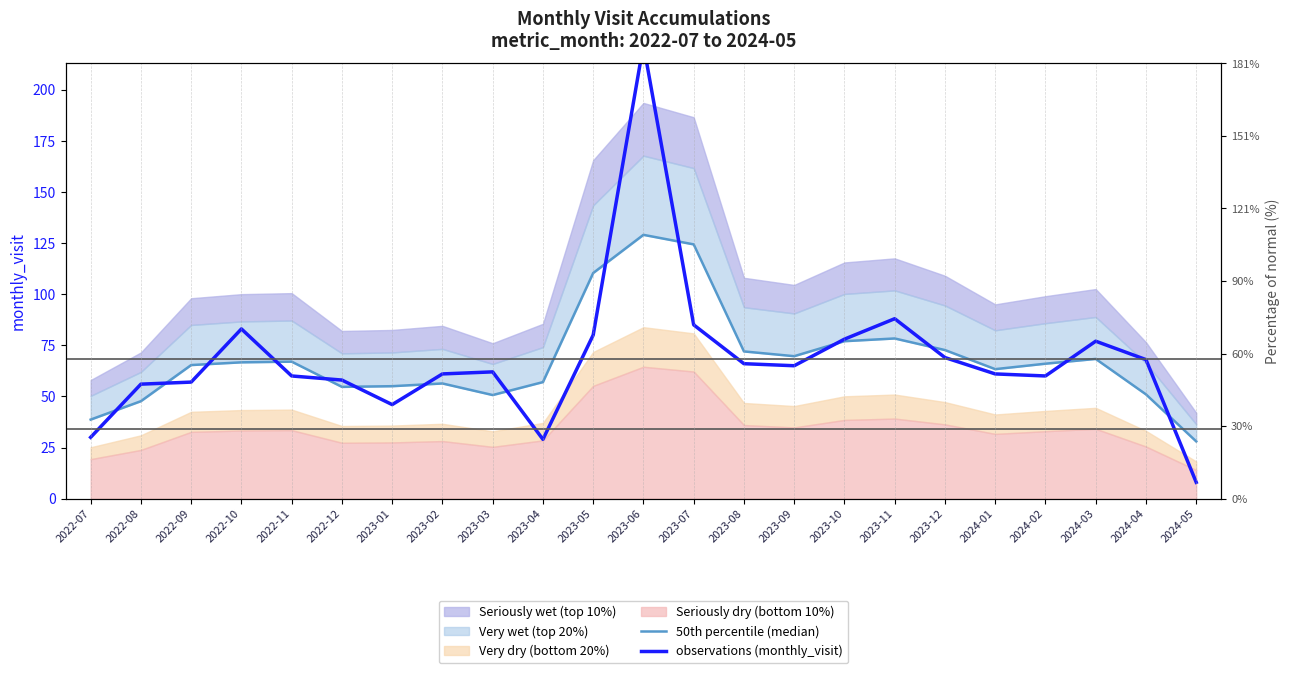

True or false: observations (monthly_visit) has a value of 17.8 at 2024-01.

False